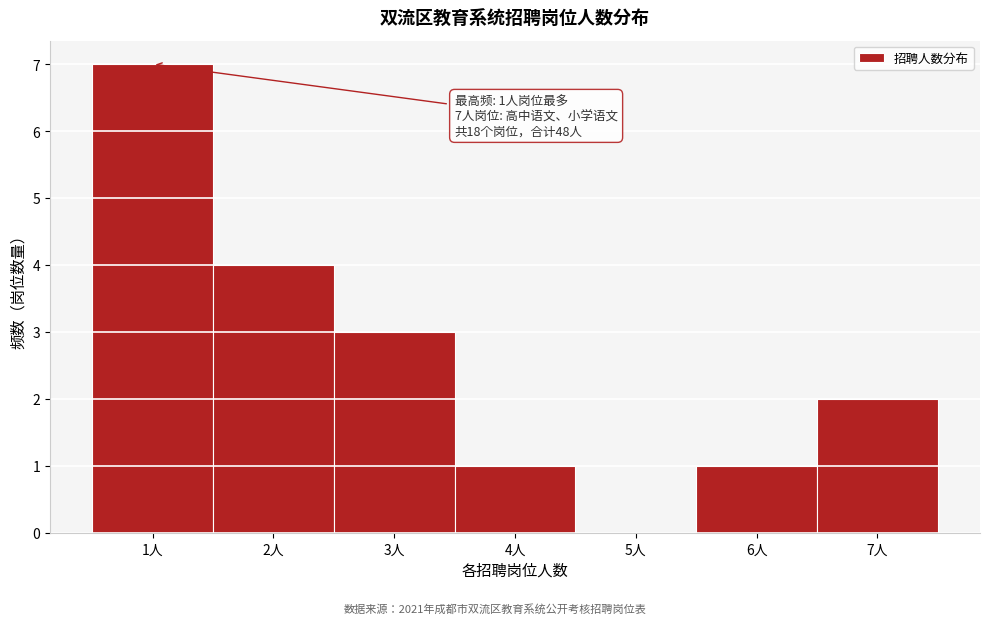

Which range on the x-axis has the tallest bar?

0.5 to 1.5